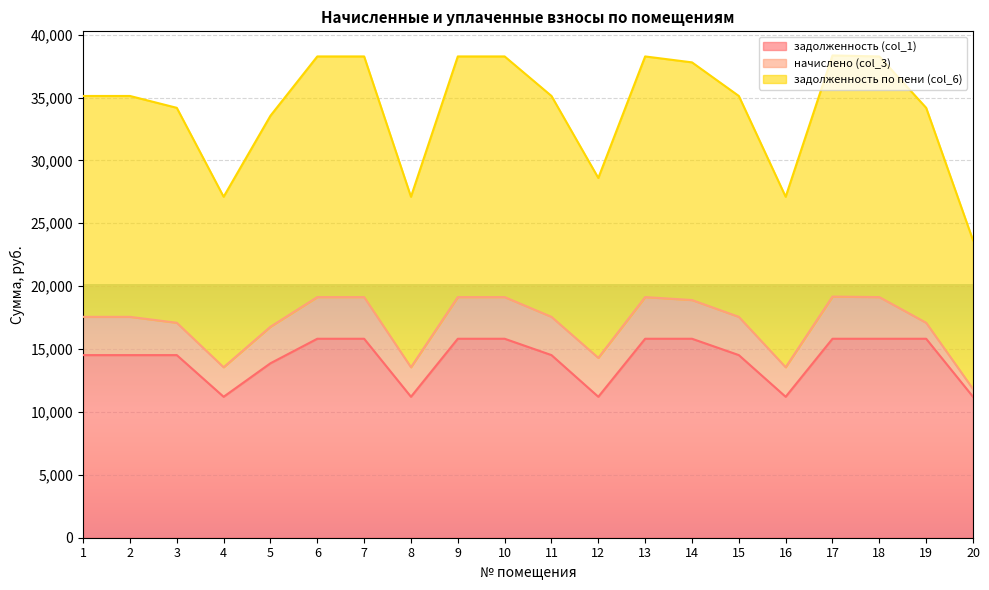

Is the value of задолженность (col_1) at 12 greater than the value of задолженность по пени (col_6) at 16?

No